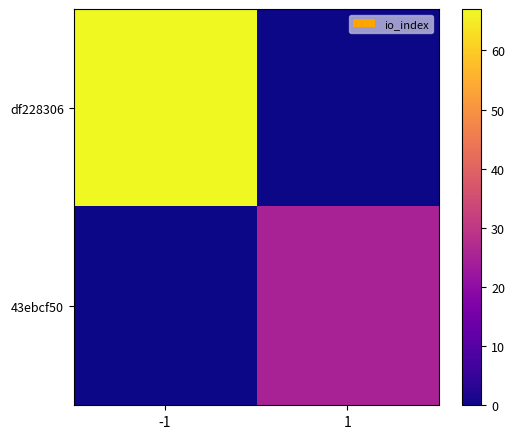

How many distinct data groups are displayed?

2